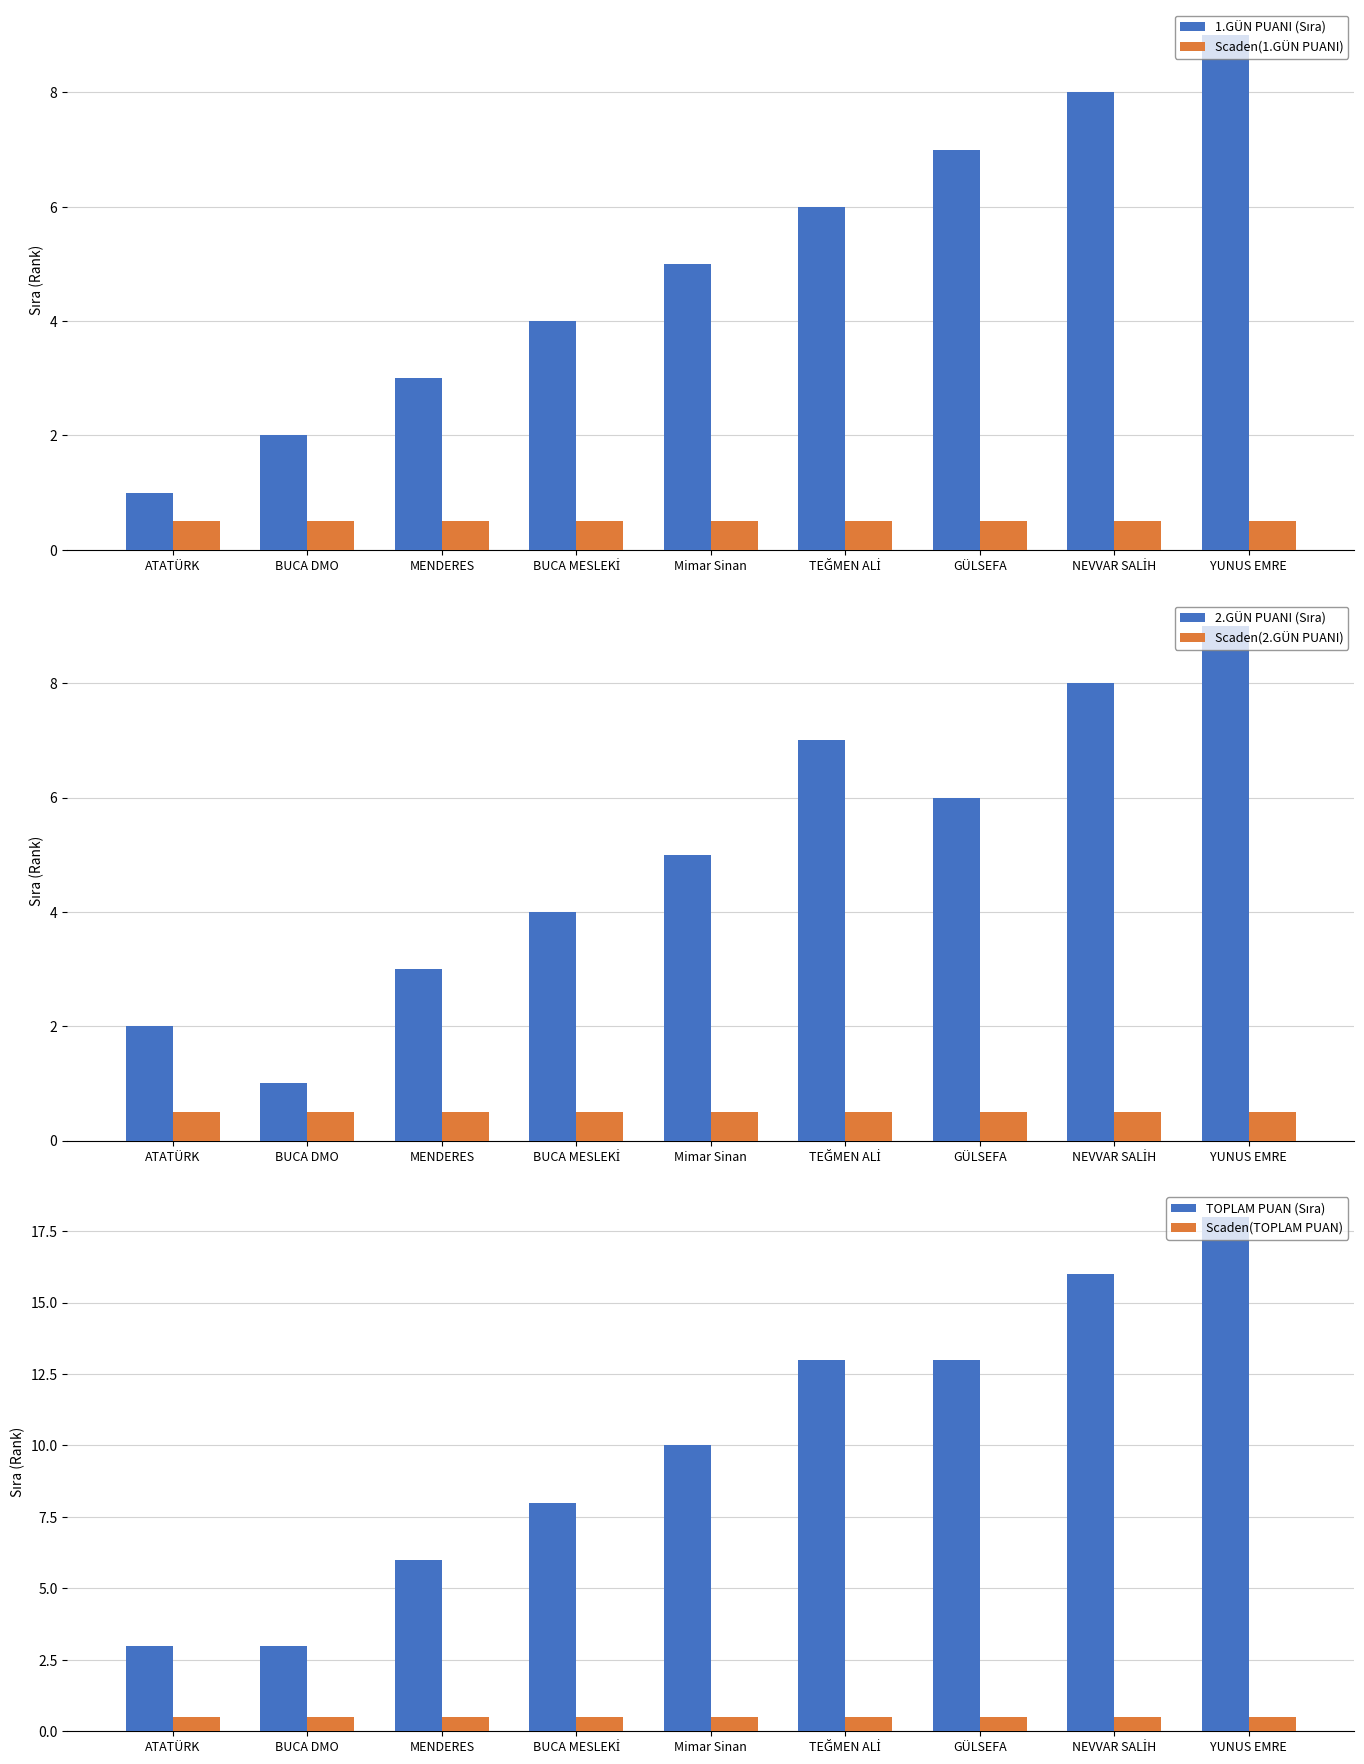

What is the label of the 4th bar from the right?

TEĞMEN ALİ